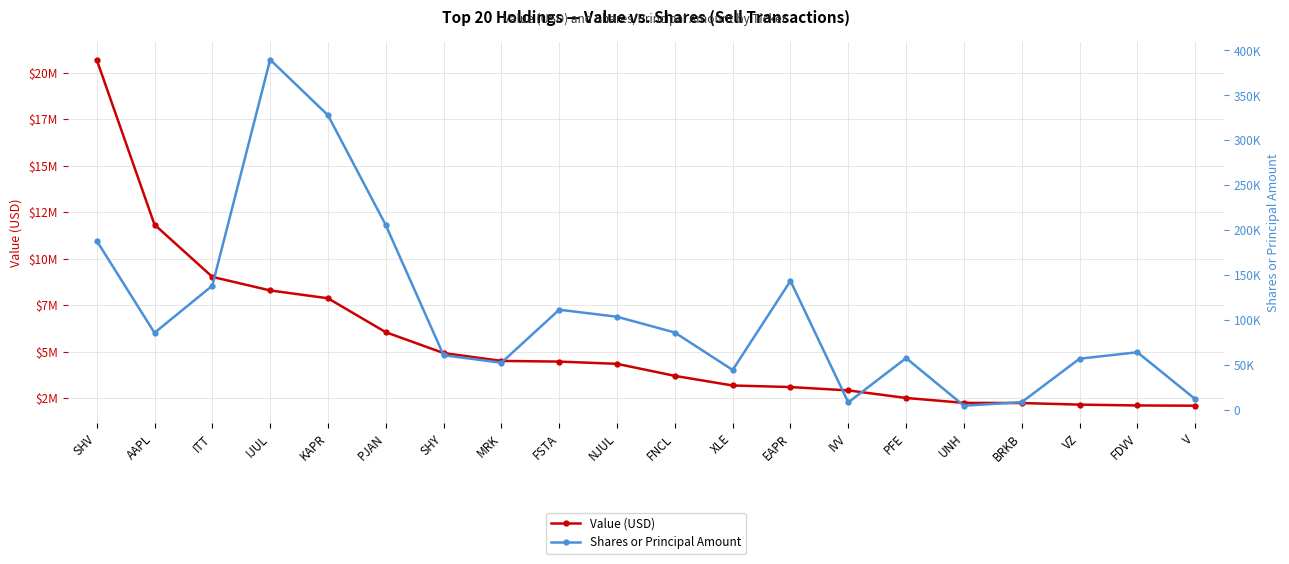

What is the sum of all Value (USD) values?

108303000